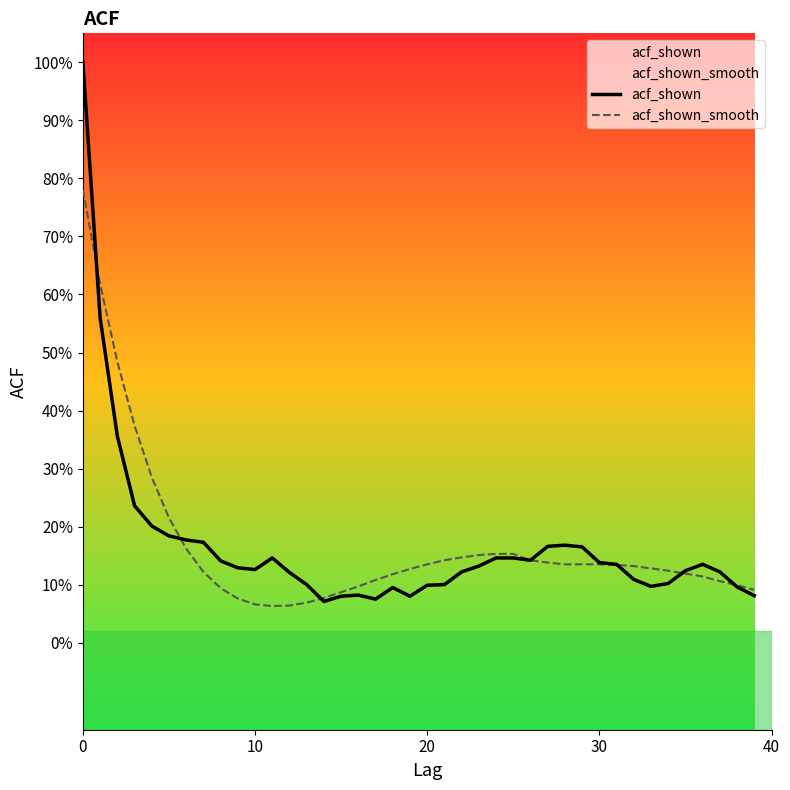

At 30, list the series in order from largest to smallest.

acf_shown_smooth, acf_shown